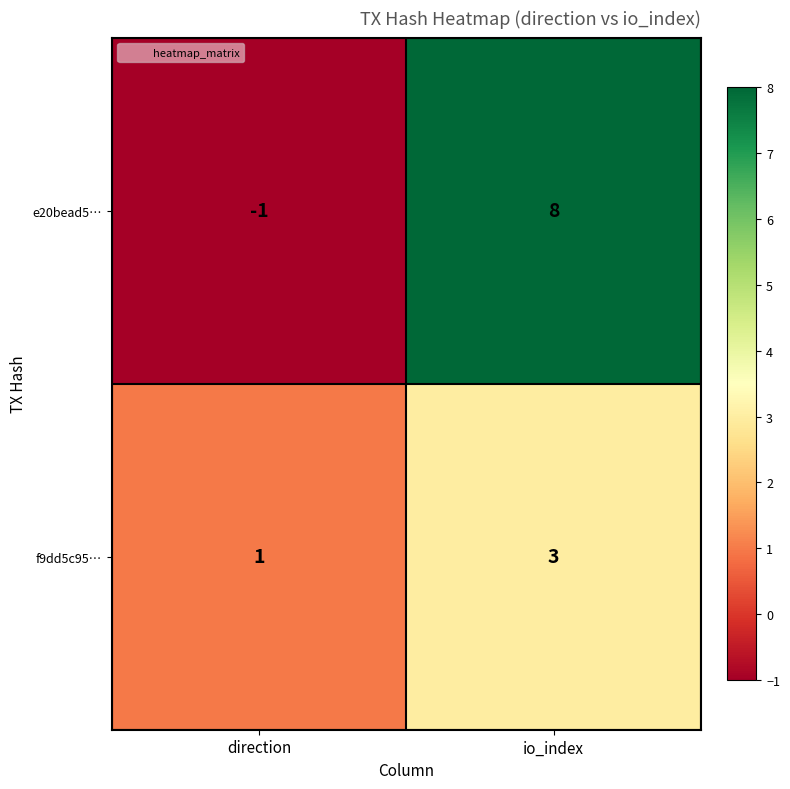

Which series changed the most between direction and io_index?

e20bead5…